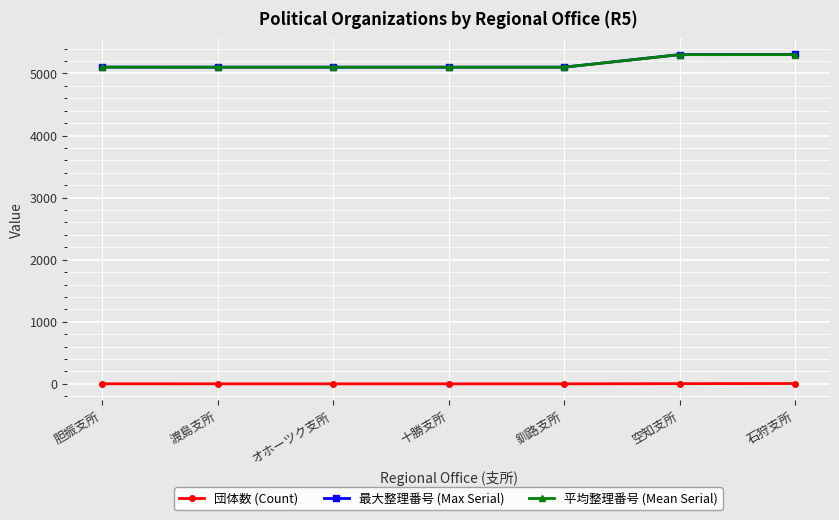

What is the spread (max minus min) of values at 石狩支所?

5300.0